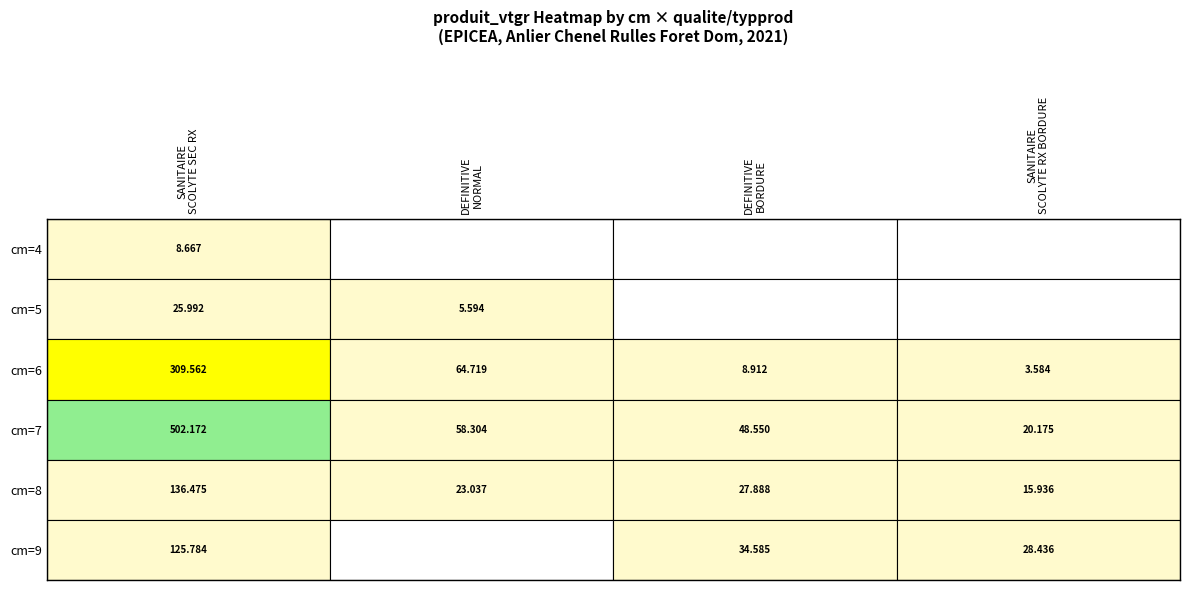

Rank the series at 7 from highest to lowest value.

SANITAIRE_SCOLYTE SEC RX, DEFINITIVE_NORMAL, DEFINITIVE_BORDURE, SANITAIRE_SCOLYTE RX BORDURE